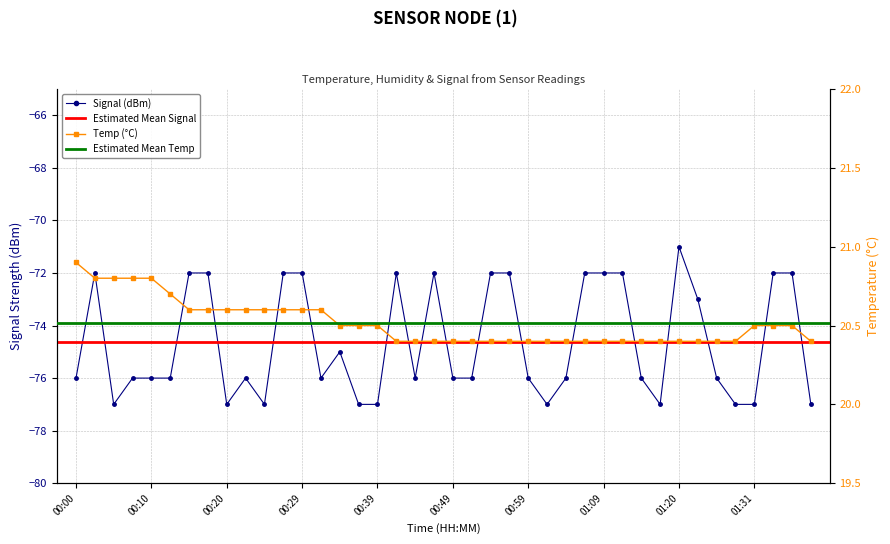

True or false: Temp and Signal intersect in this chart.

False